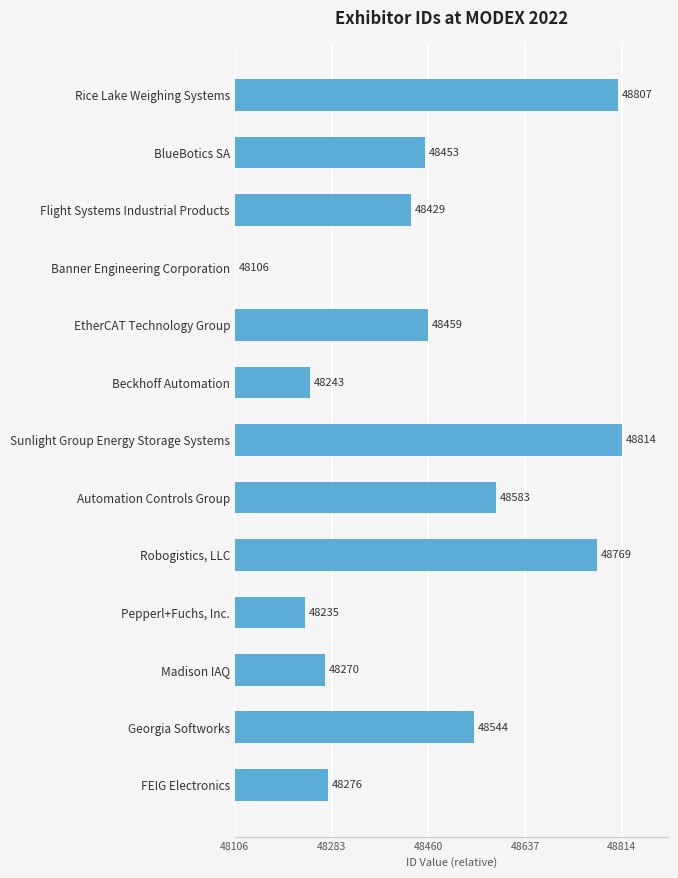

Are the bars horizontal?

Yes